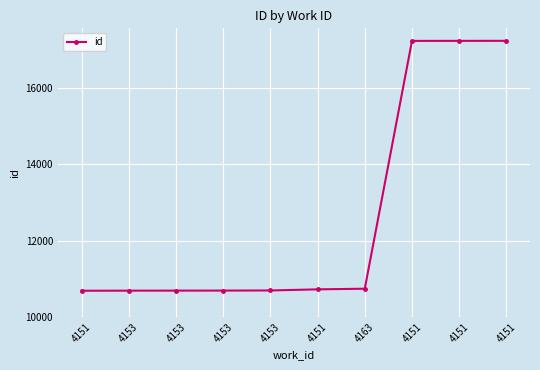

How many lines are shown in the chart?

1